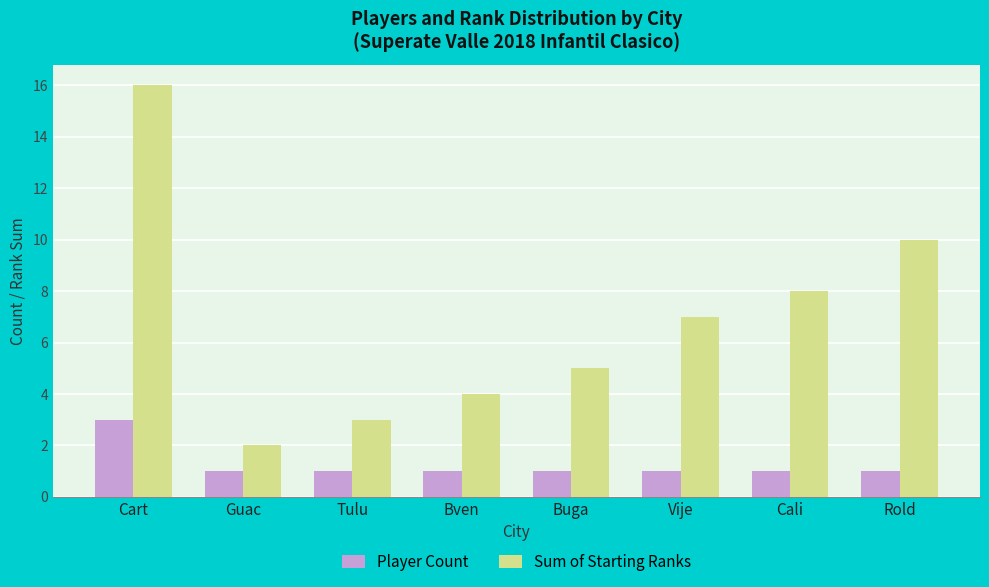

Does the chart contain any negative values?

No